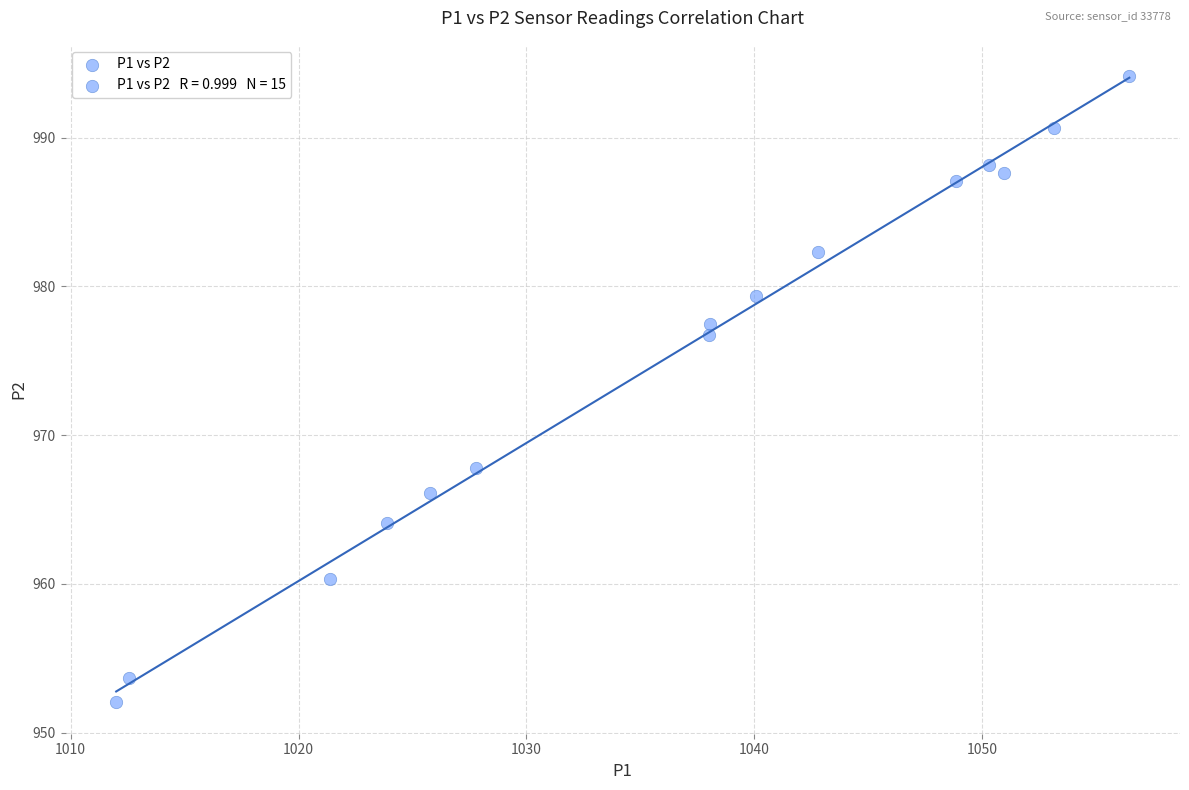

What Y value in the scatter plot is closest to 973?

976.8